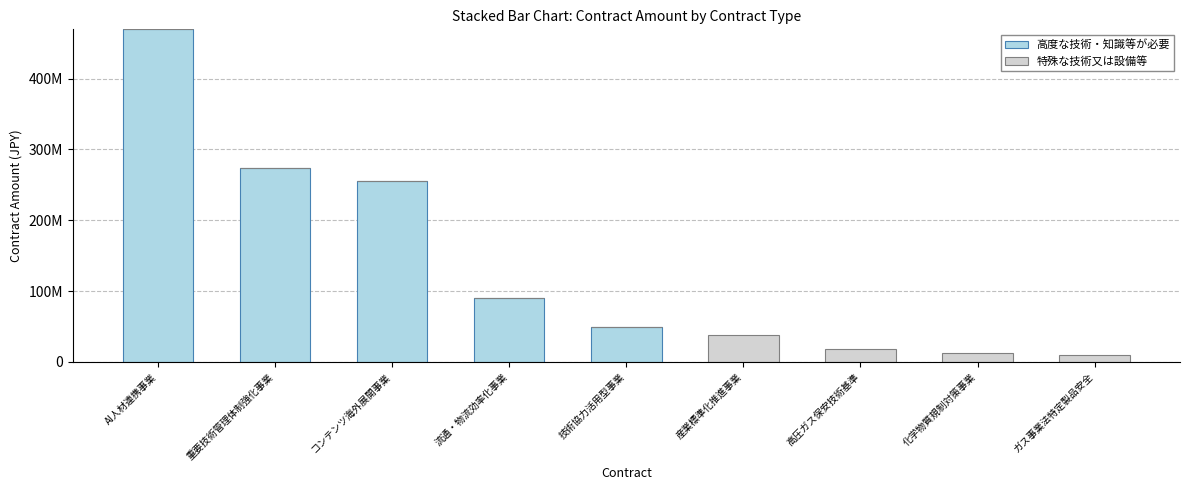

Does the chart contain stacked bars?

Yes